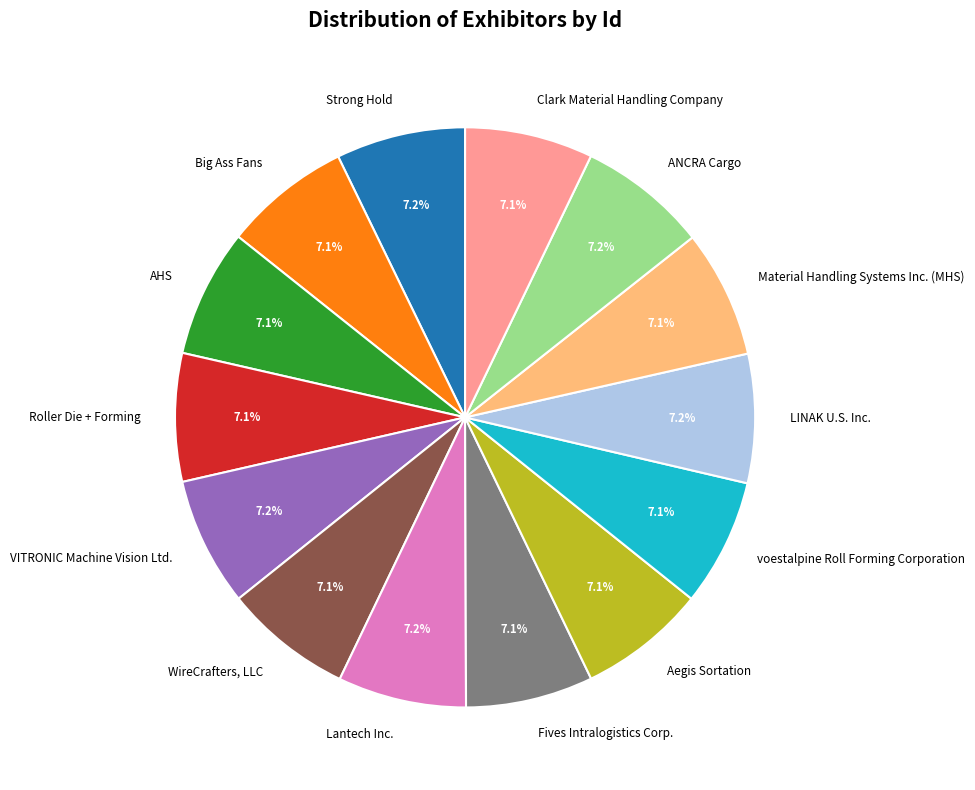

To the nearest percent, what is the average slice percentage?

7%